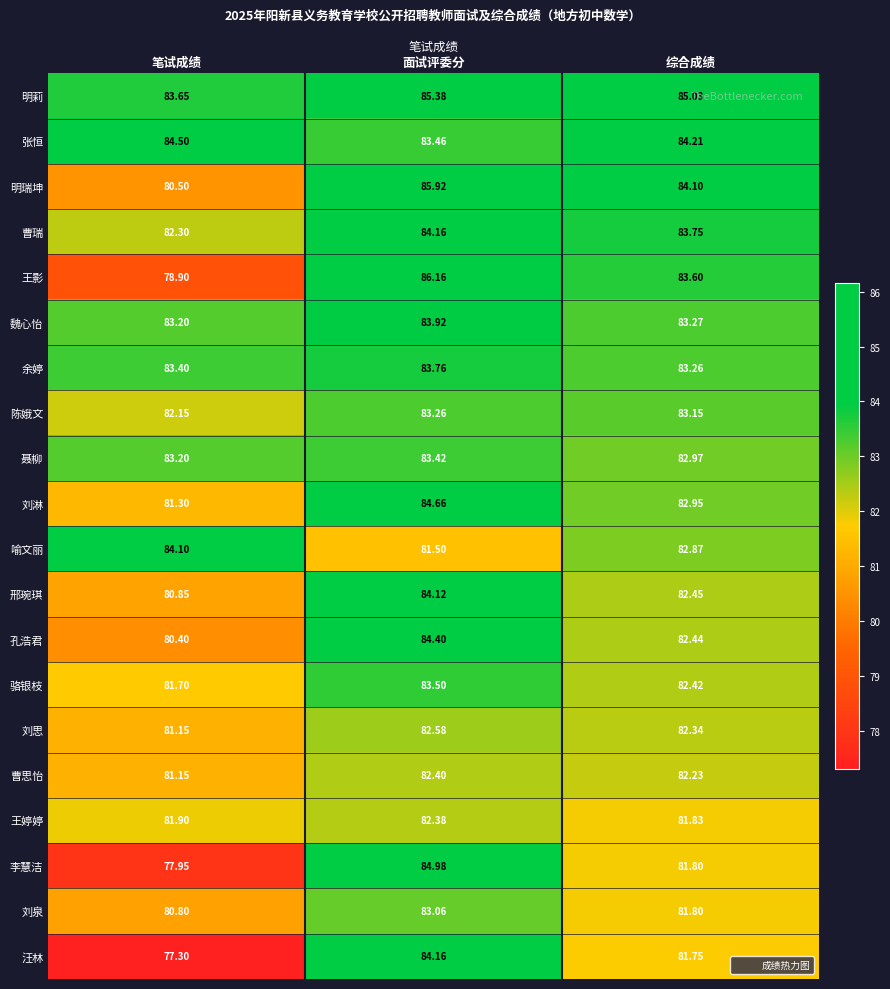

At which label does 余婷 reach its peak?

面试评委分